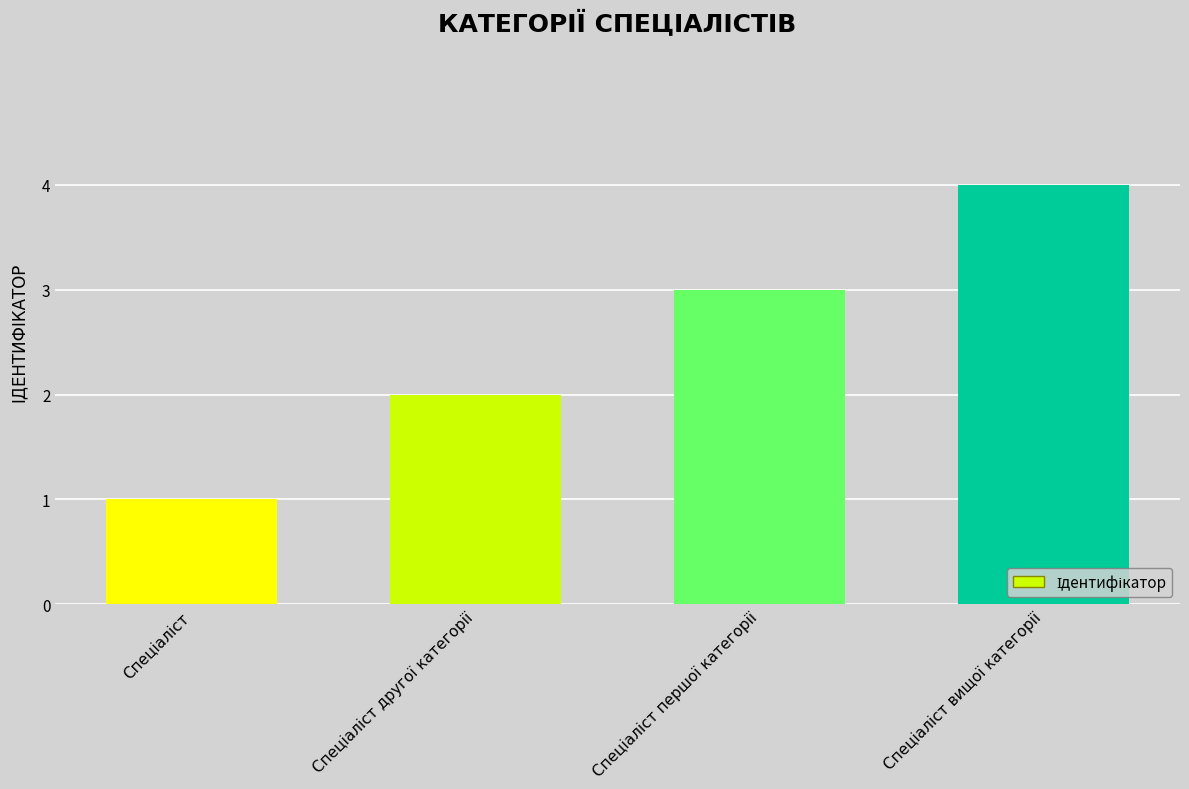

What is the difference between the maximum and second lowest values?

2